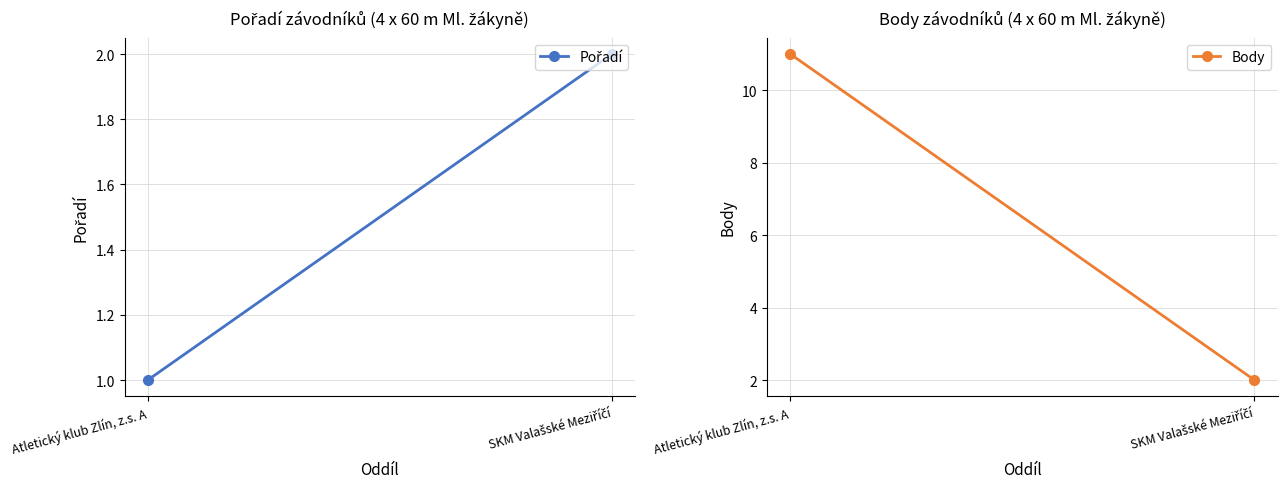

What are all the series names shown in the legend?

Pořadí, Body